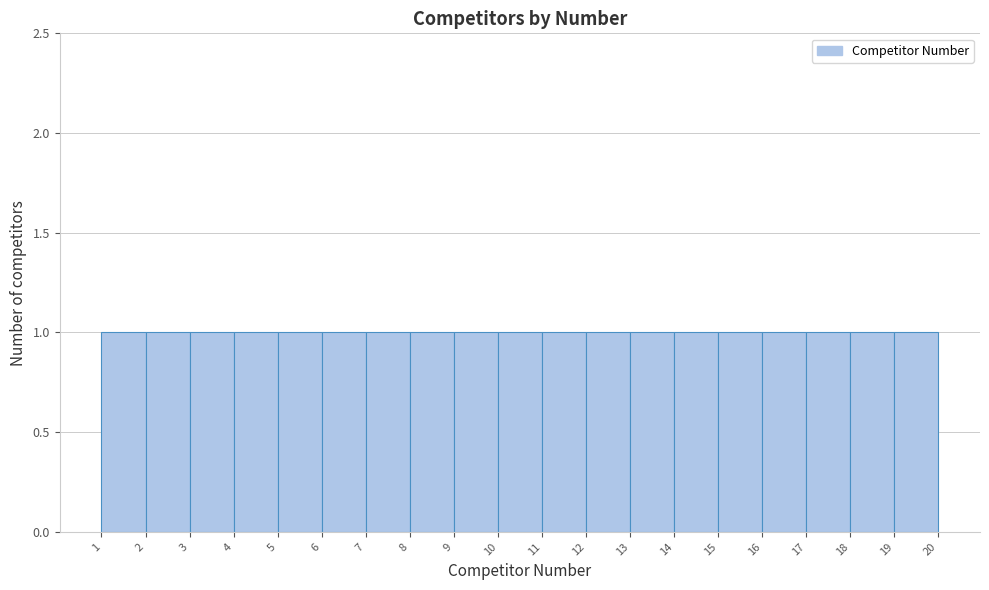

What is the height of the bar covering 16 to 17 on the x-axis? The values are not printed on the chart, so give them approximately, as read against the axis.

1